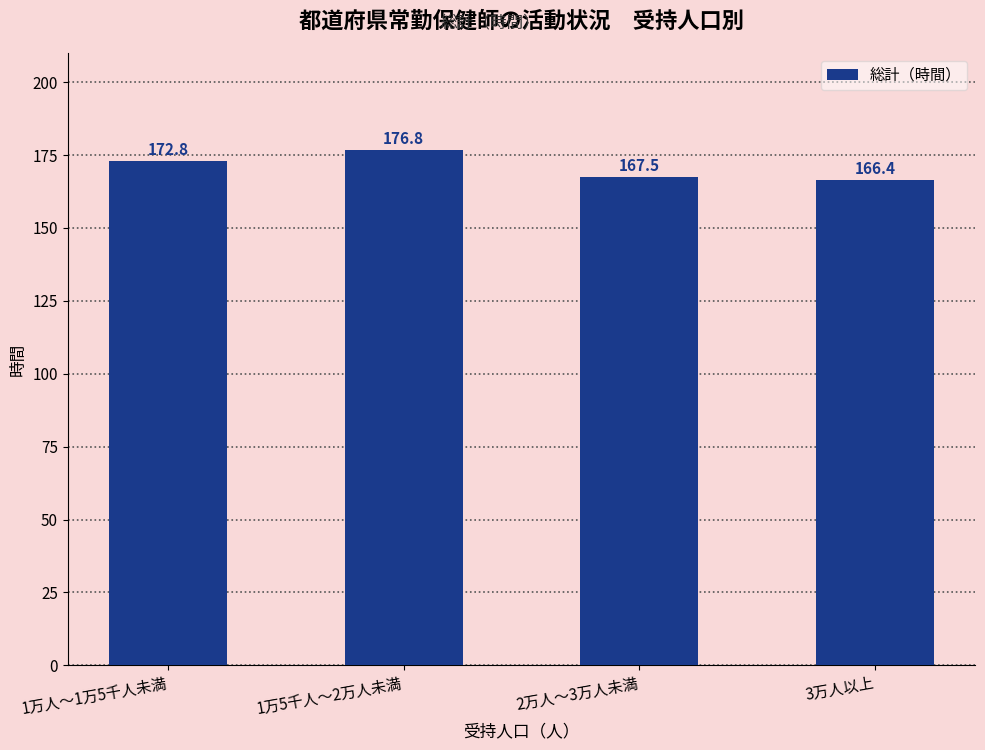

What is the sum of the values at 2万人～3万人未満 and 3万人以上?

333.9